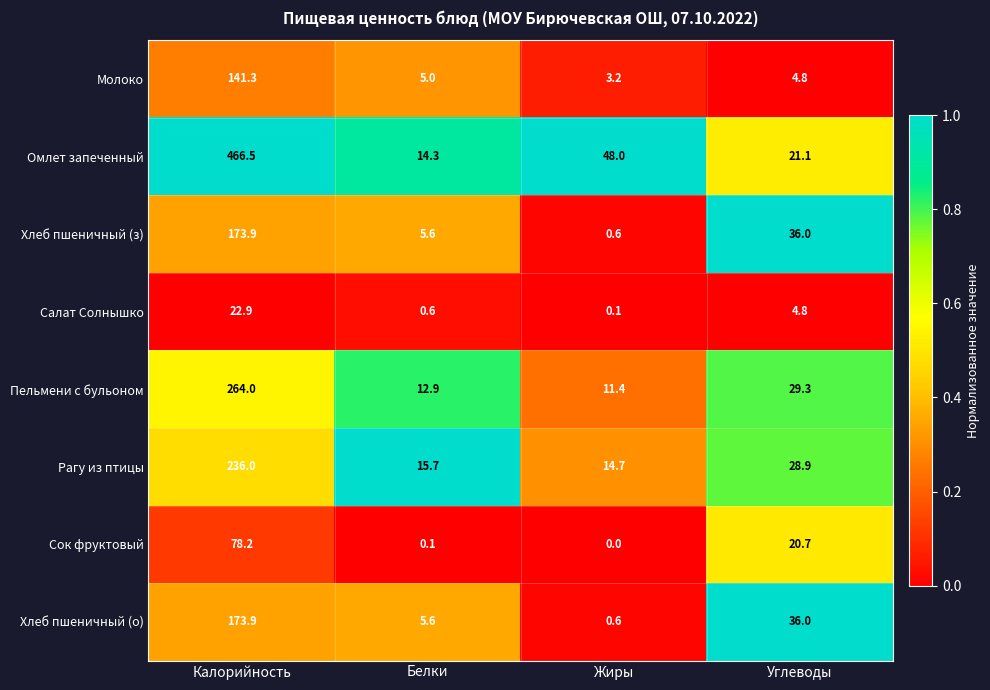

List the labels in order of Салат Солнышко value, smallest first.

Жиры, Белки, Углеводы, Калорийность